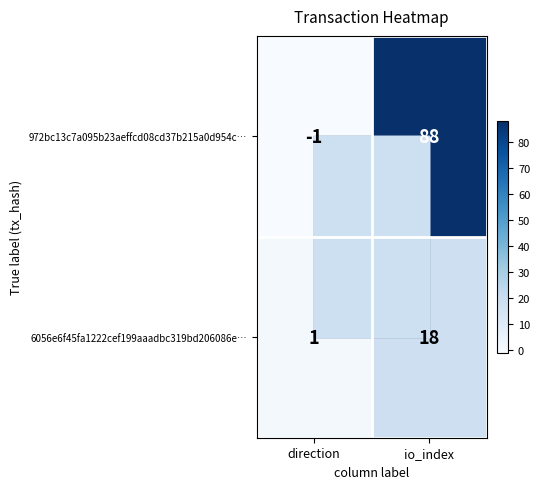

Rank the series at direction from lowest to highest value.

972bc13c7a095b23aeffcd08cd37b215a0d954c…, 6056e6f45fa1222cef199aaadbc319bd206086e…